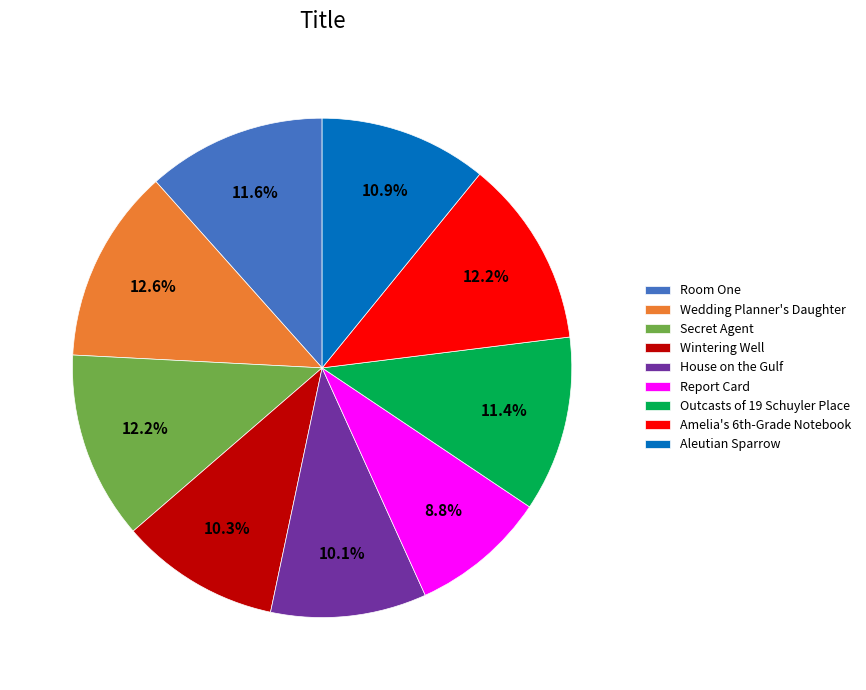

Do Wedding Planner's Daughter and Report Card together represent more than half of the pie?

No